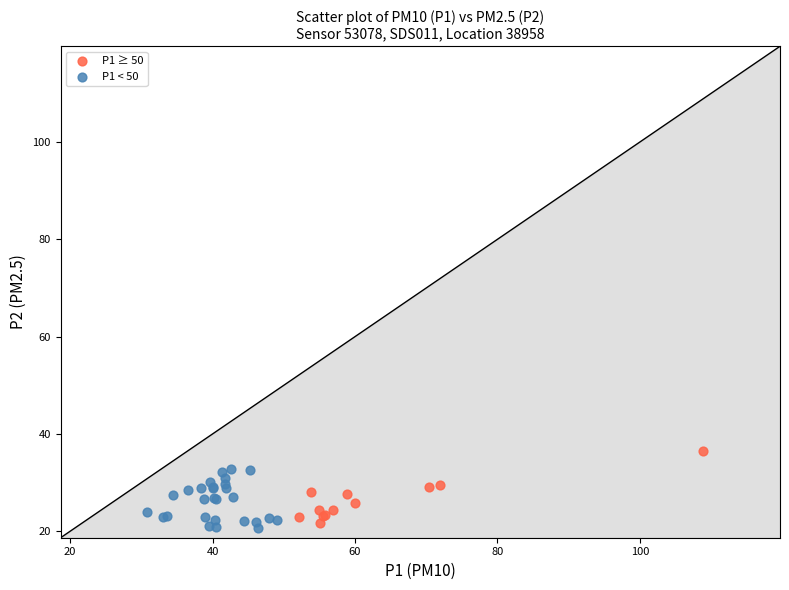

Which series reaches the minimum Y coordinate?

P1 < 50